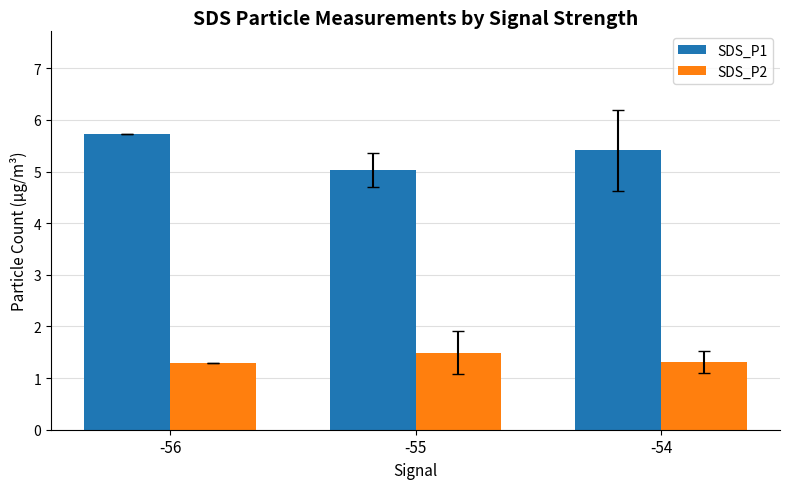

Rank the series by their maximum value, from lowest to highest.

SDS_P2, SDS_P1